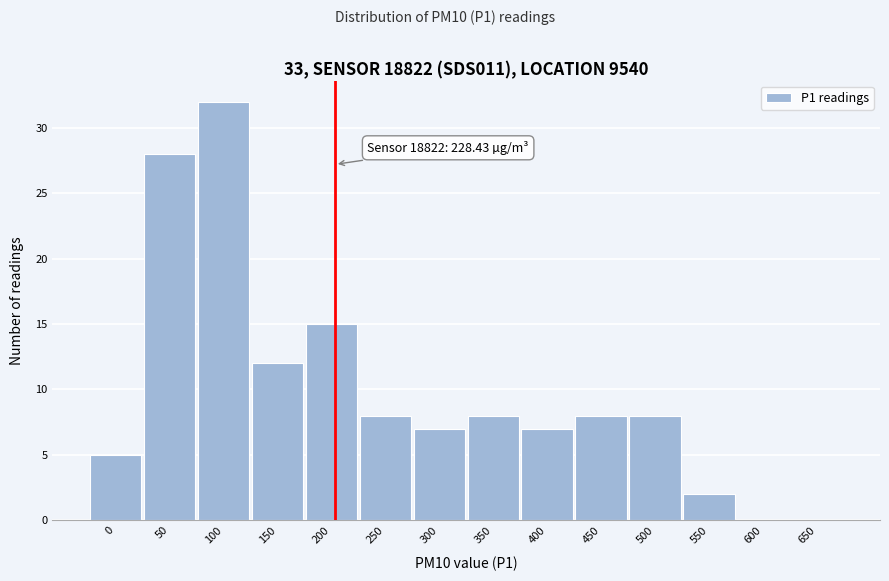

Reading left to right, extract all data points from this chart.

0=5	50=28	100=32	150=12	200=15	250=8	300=7	350=8	400=7	450=8	500=8	550=2	600=0	650=0